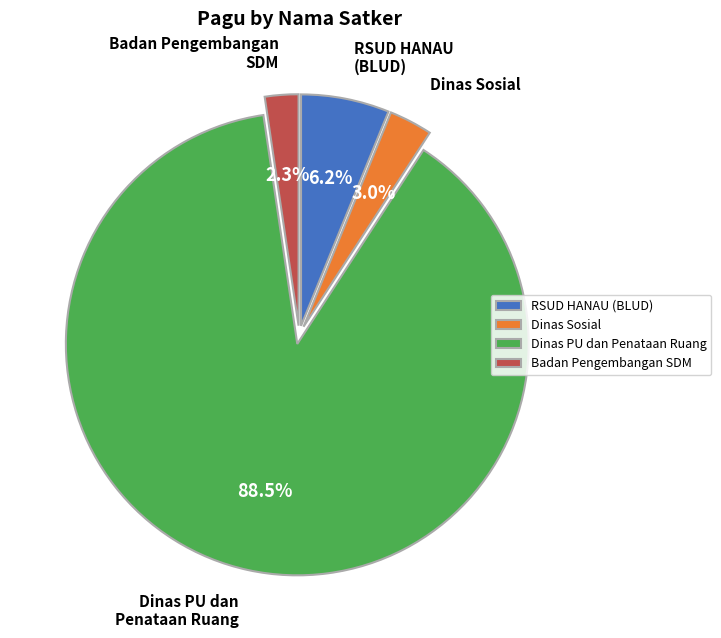

Which category has the biggest portion of the pie?

Dinas PU dan Penataan Ruang